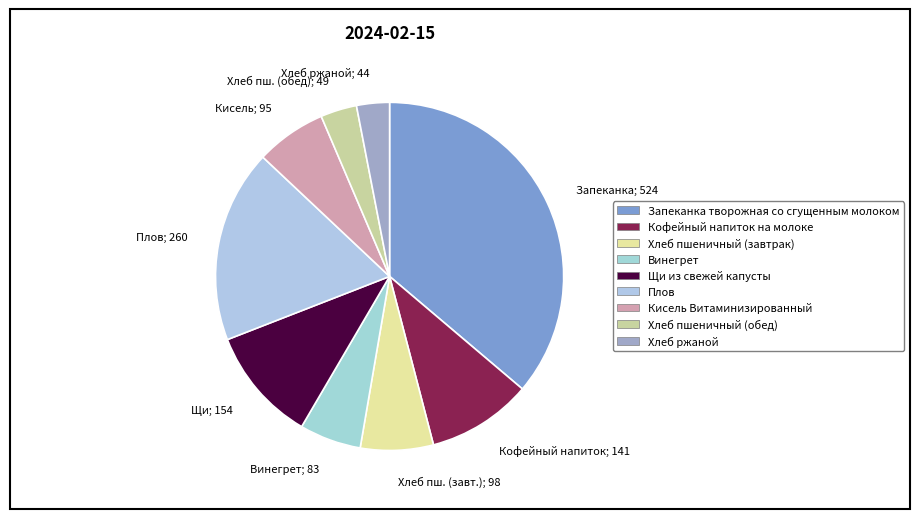

What is the ratio of the value at Запеканка; 524 to the value at Винегрет; 83?

6.3